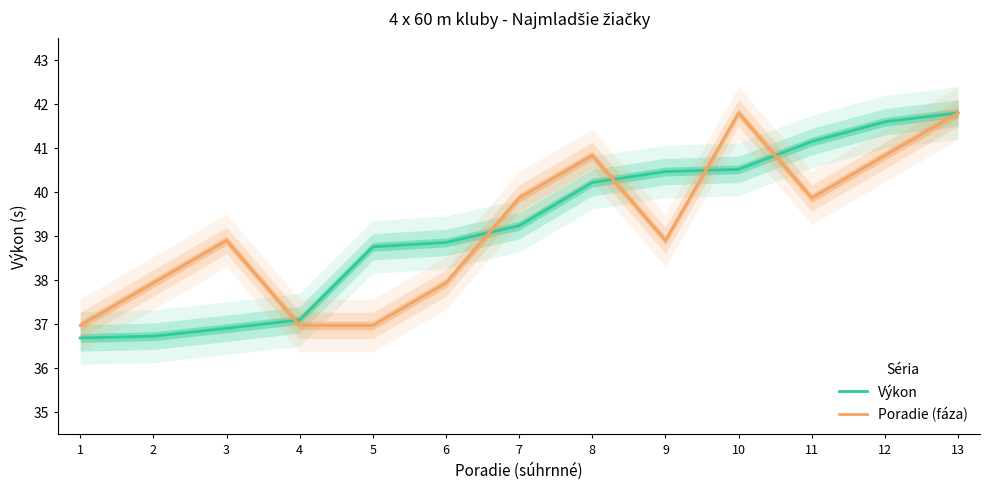

Which has a higher value, 7 or 8?

8